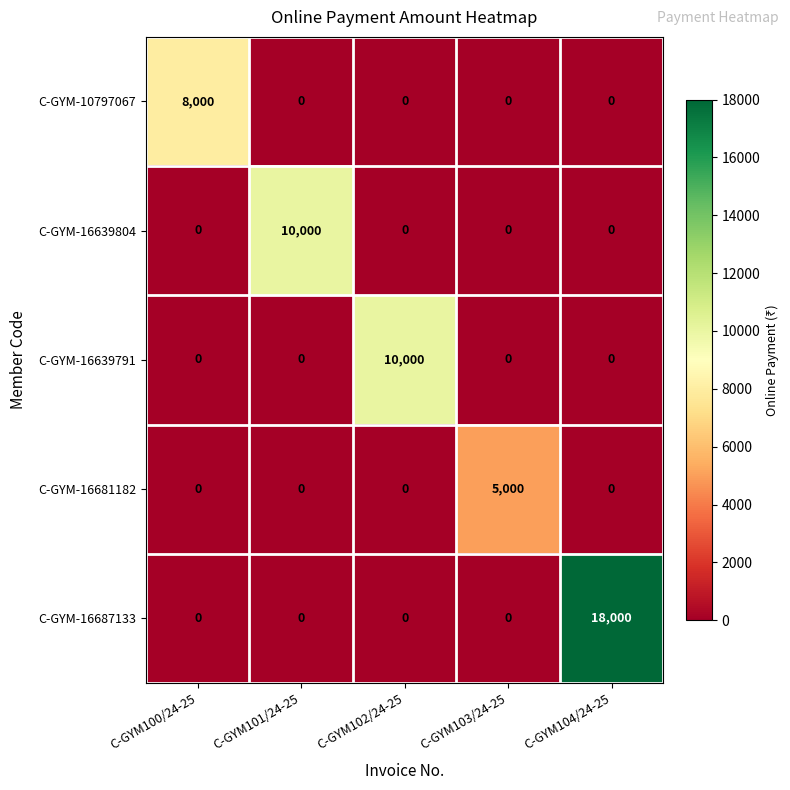

What is the total value across all series at C-GYM102/24-25?

10000